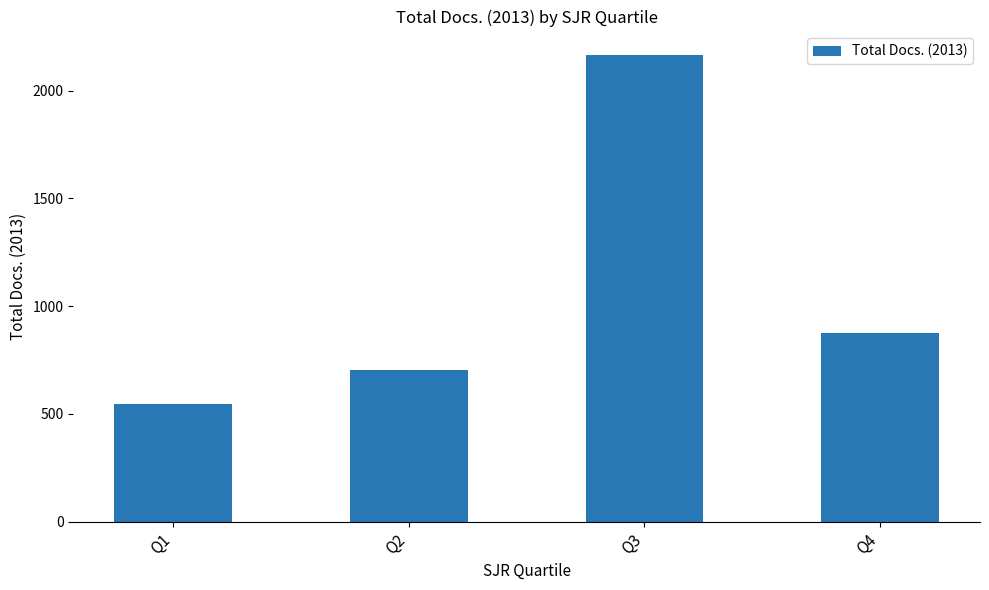

Approximately how many times larger is the value at Q4 compared to Q3?

0.4